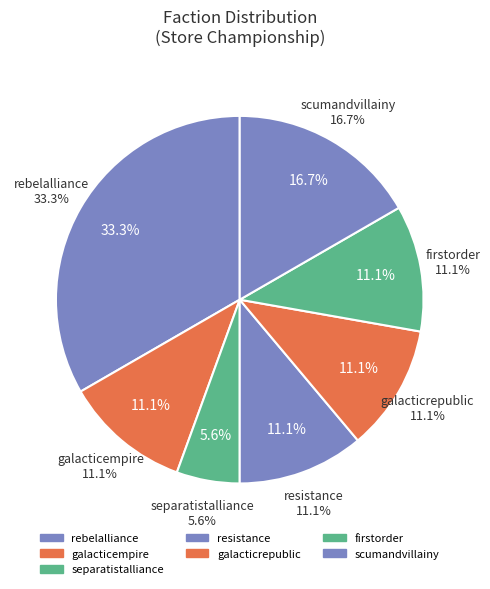

Which has a higher value, scumandvillainy or galacticempire?

scumandvillainy